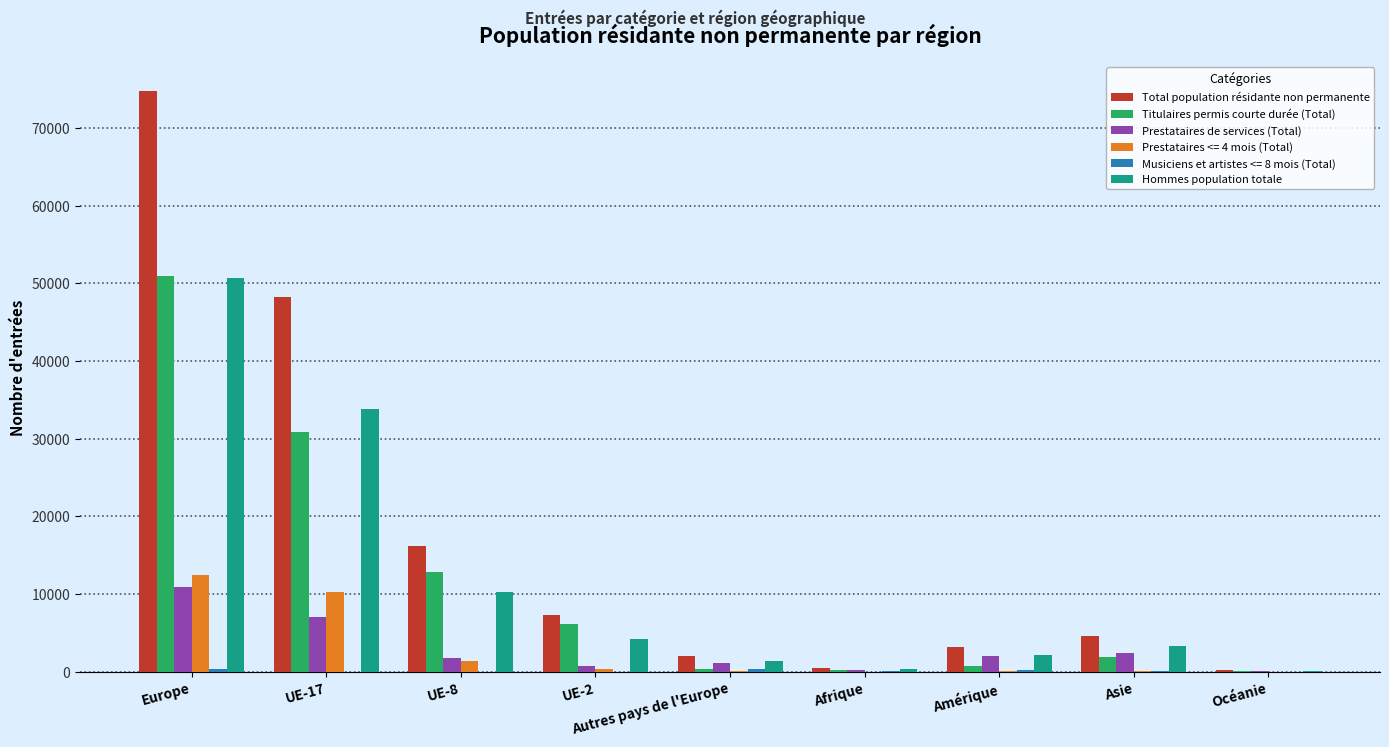

What is the maximum value shown in the chart?

74763